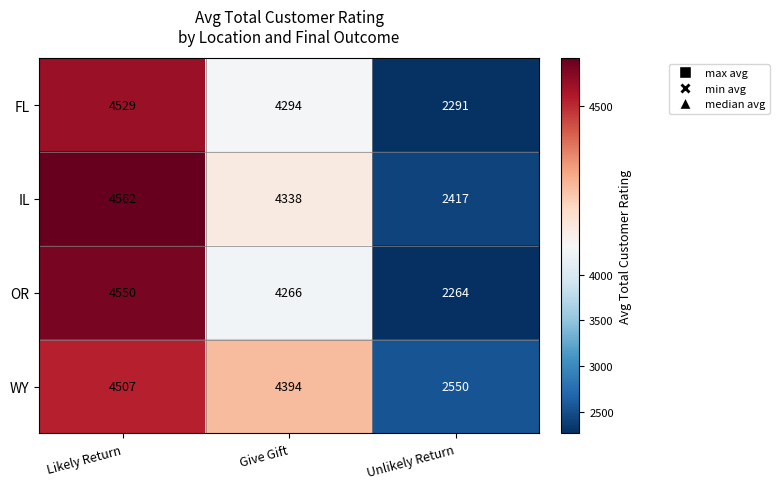

Where does the WY series first go above 4394?

Likely Return